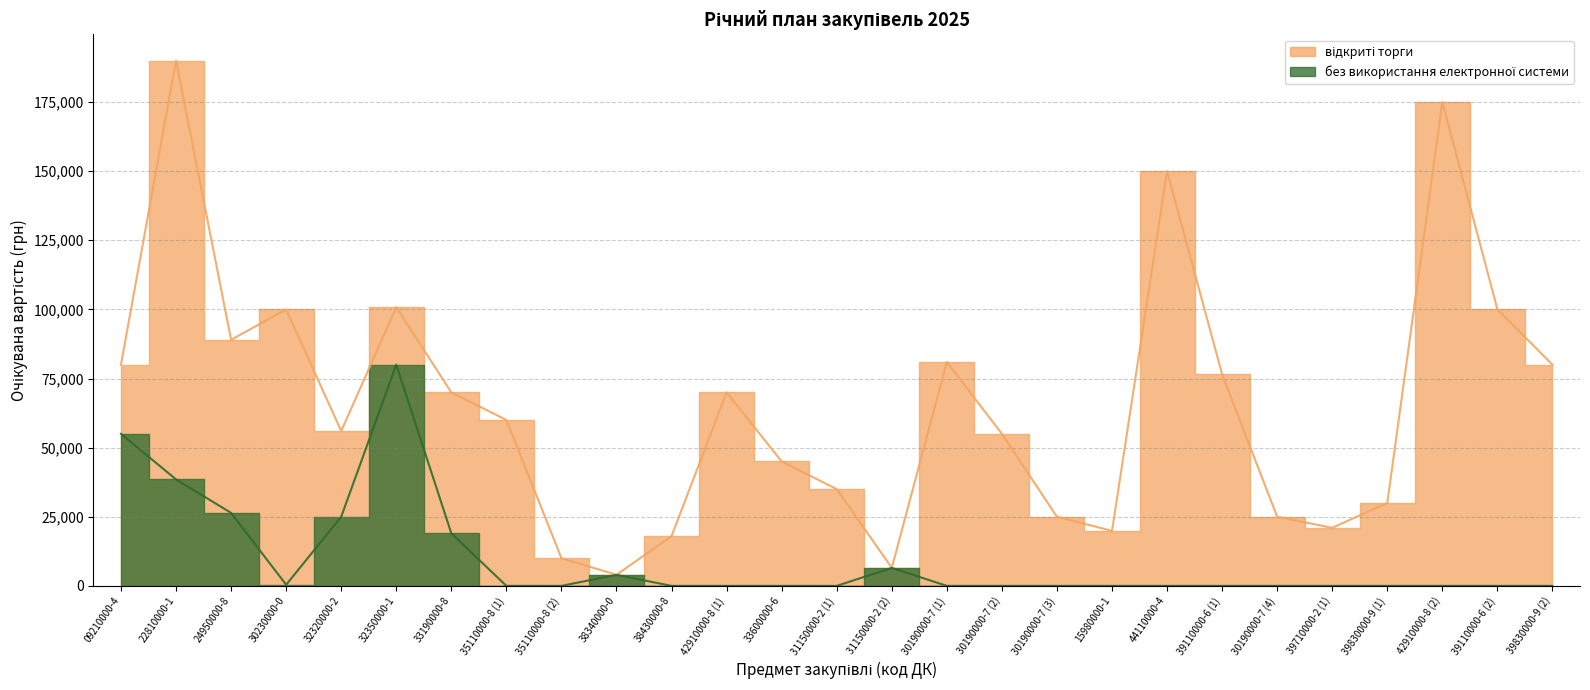

What is the greatest value displayed?

190000